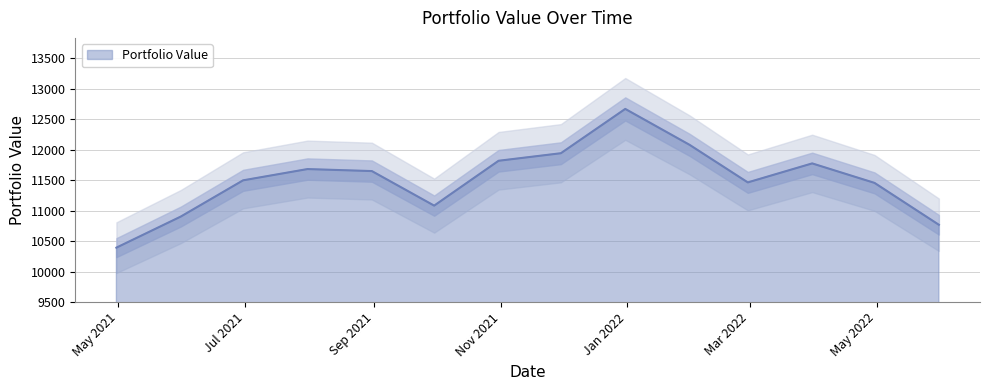

How many lines are shown in the chart?

1